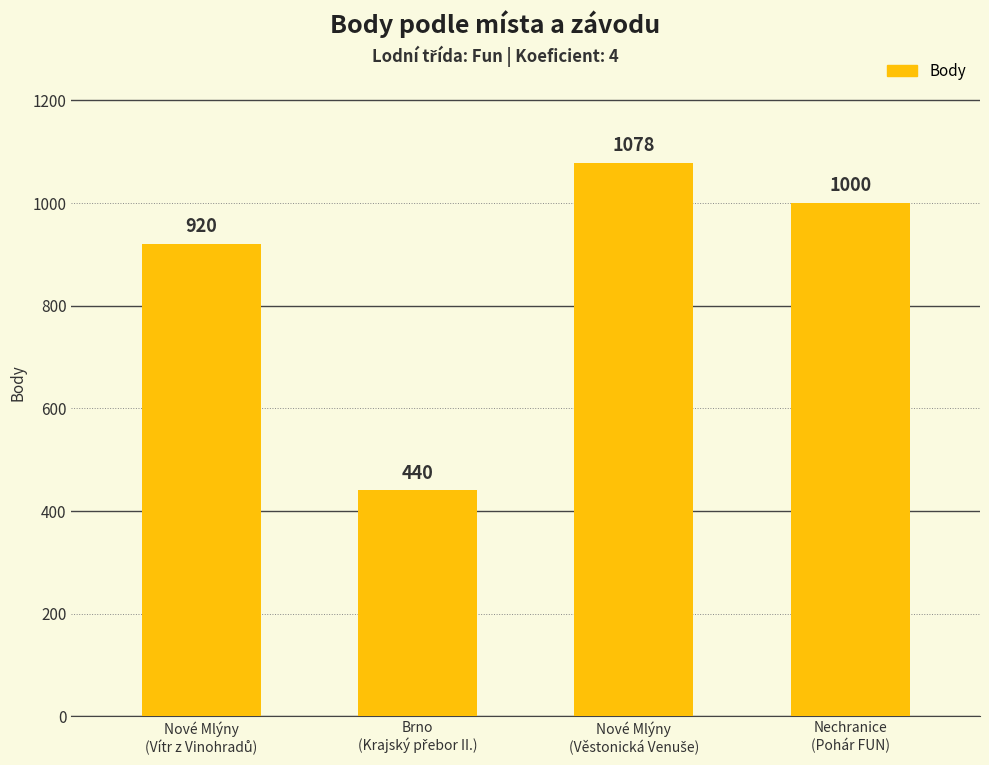

Count the values in the range 920 to 1078.

3